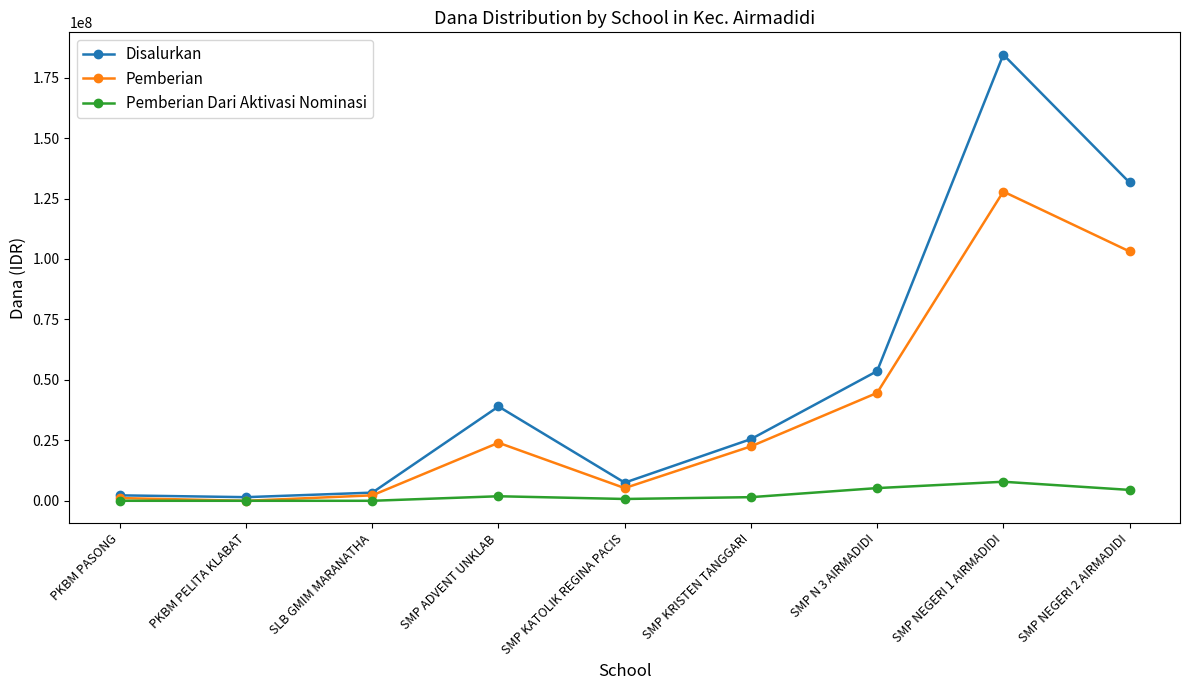

How many data points does each series have?

9